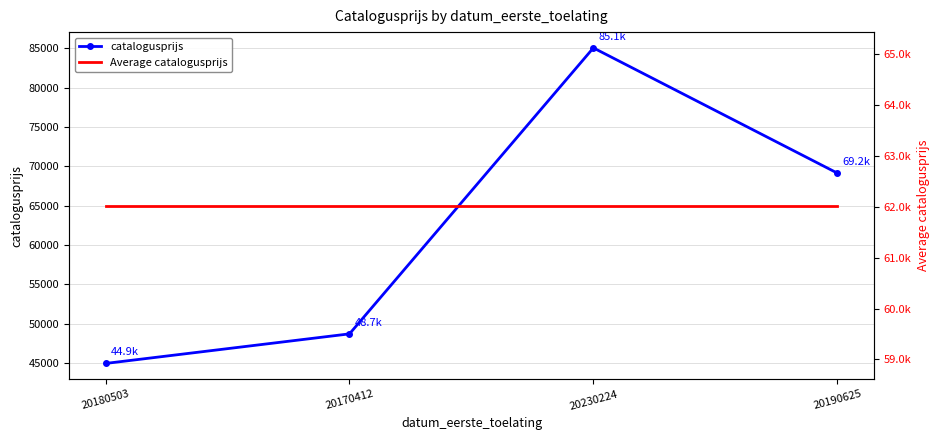

What is the maximum value for catalogusprijs?

85076.0